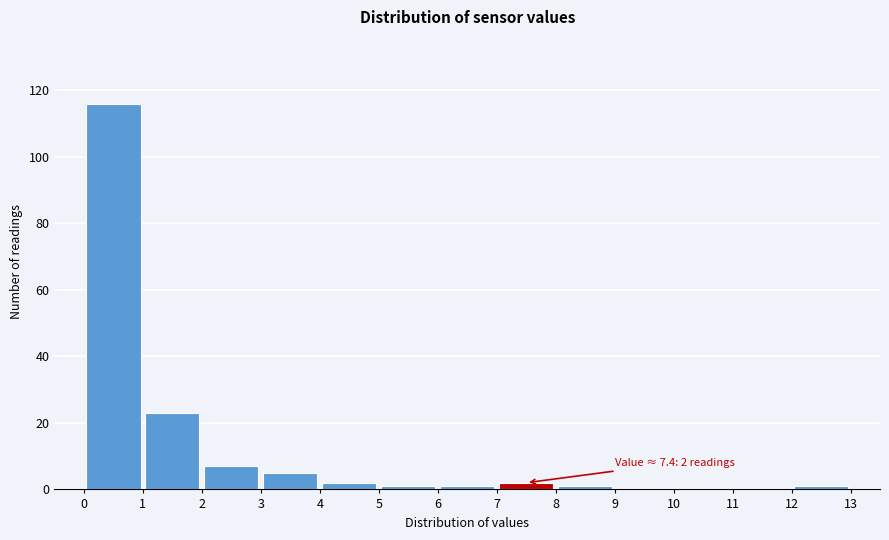

Over which range of the x-axis is the bar tallest?

0 to 1